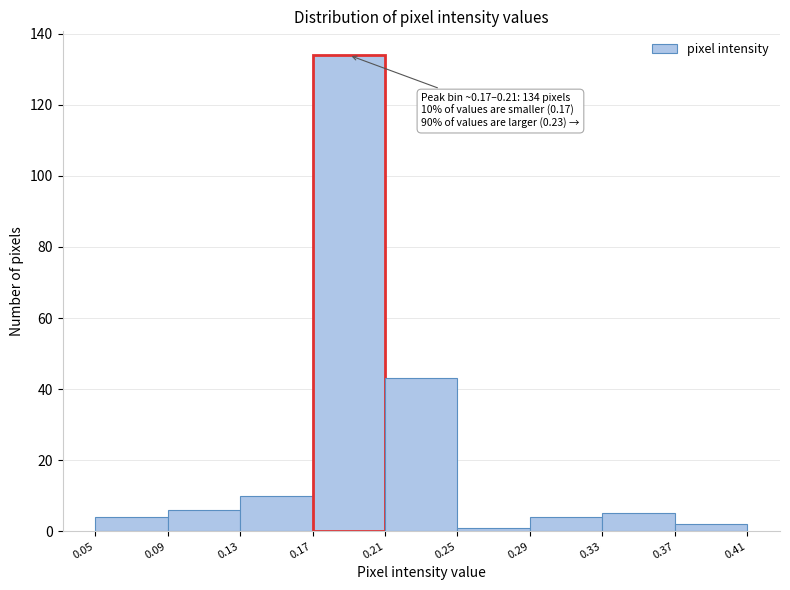

Over which range of the x-axis is the bar tallest?

0.17 to 0.21